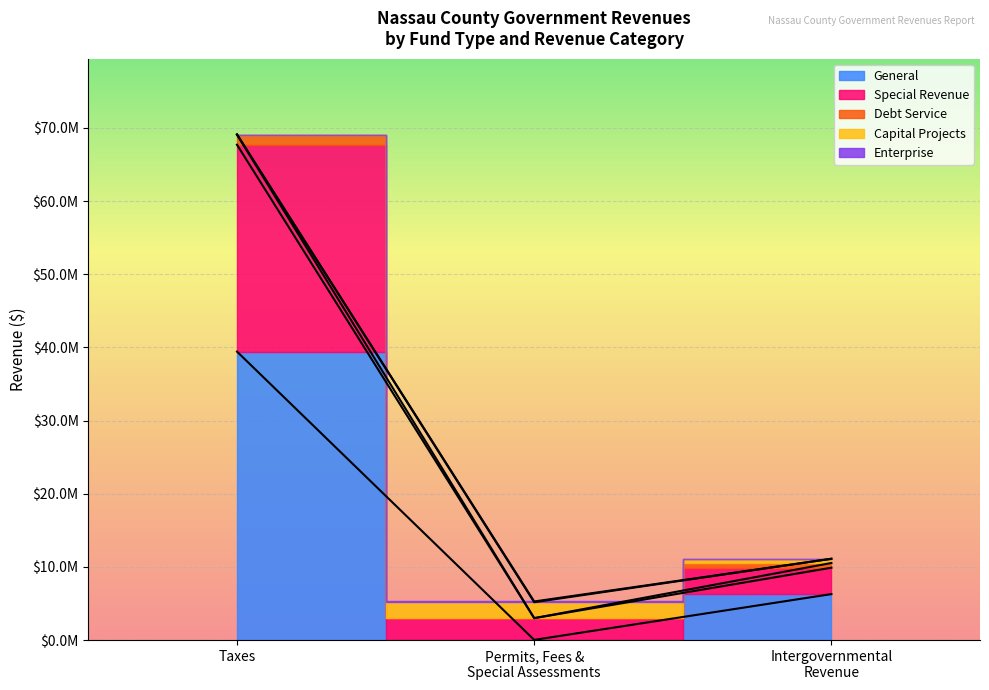

List the series in order of their peak value, lowest first.

Enterprise, Debt Service, Capital Projects, Special Revenue, General, Account Total